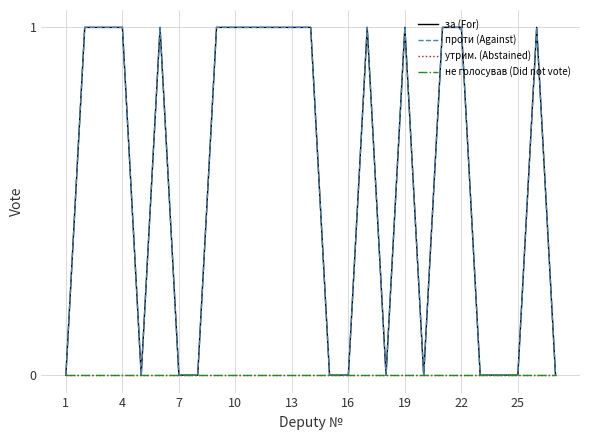

Does the chart display data point markers on the line(s)?

No